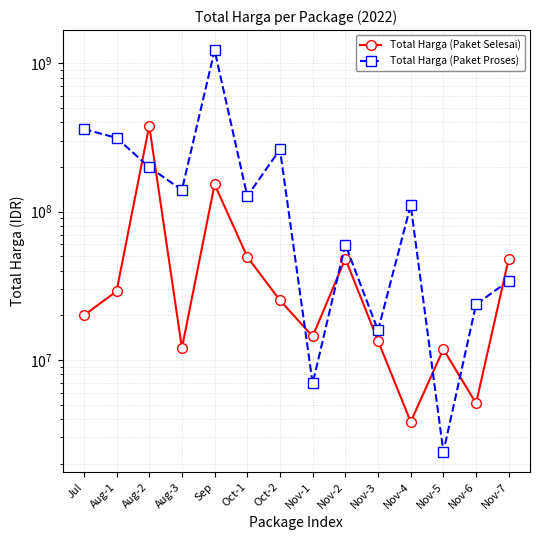

What is the difference between the Total Harga (Paket Proses) values at Aug-1 and Jul?

45378220